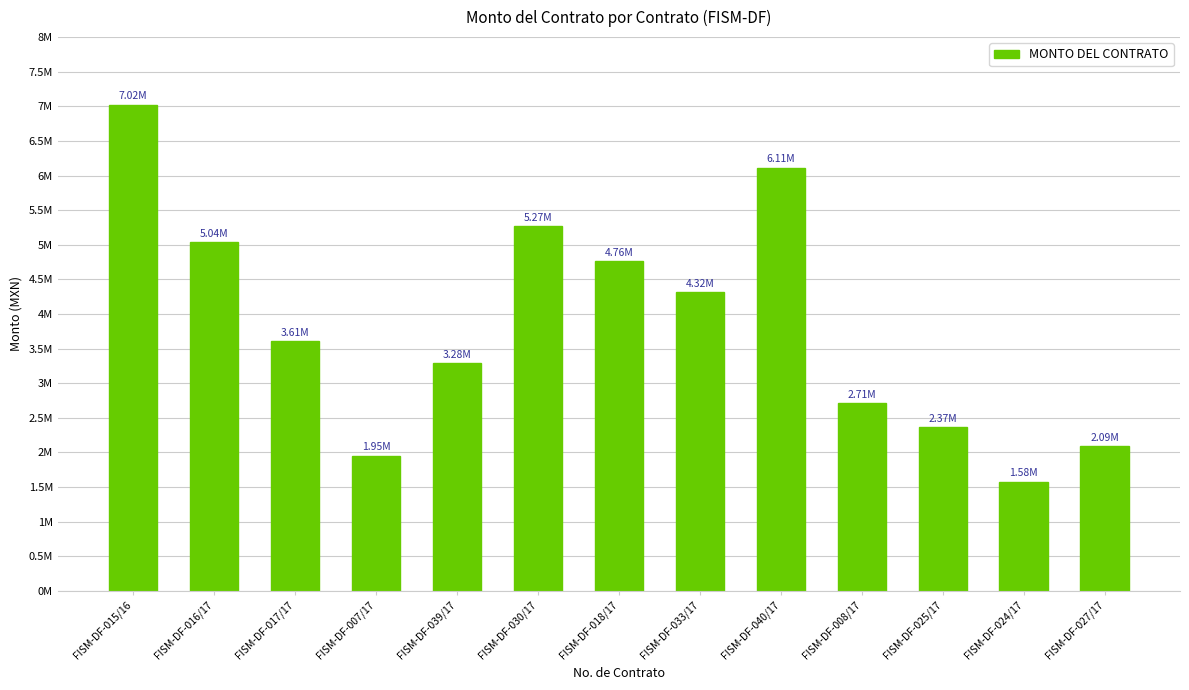

Where does the data first go above 3609833?

FISM-DF-015/16